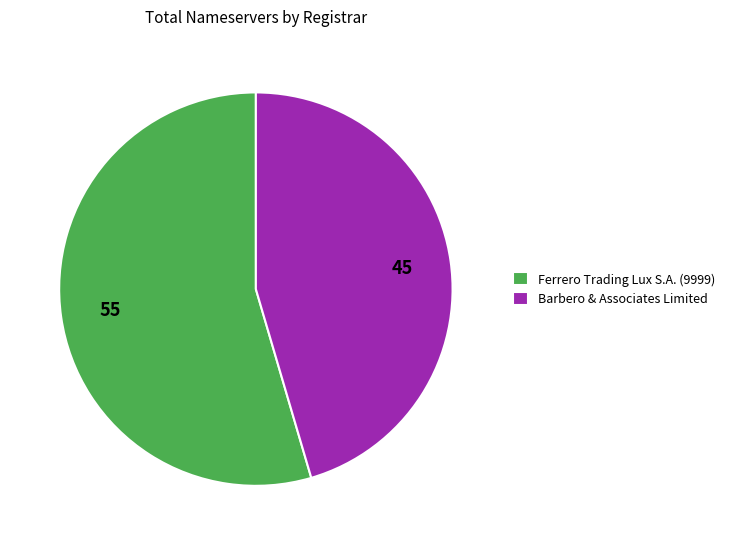

How many slices are in this pie chart?

2